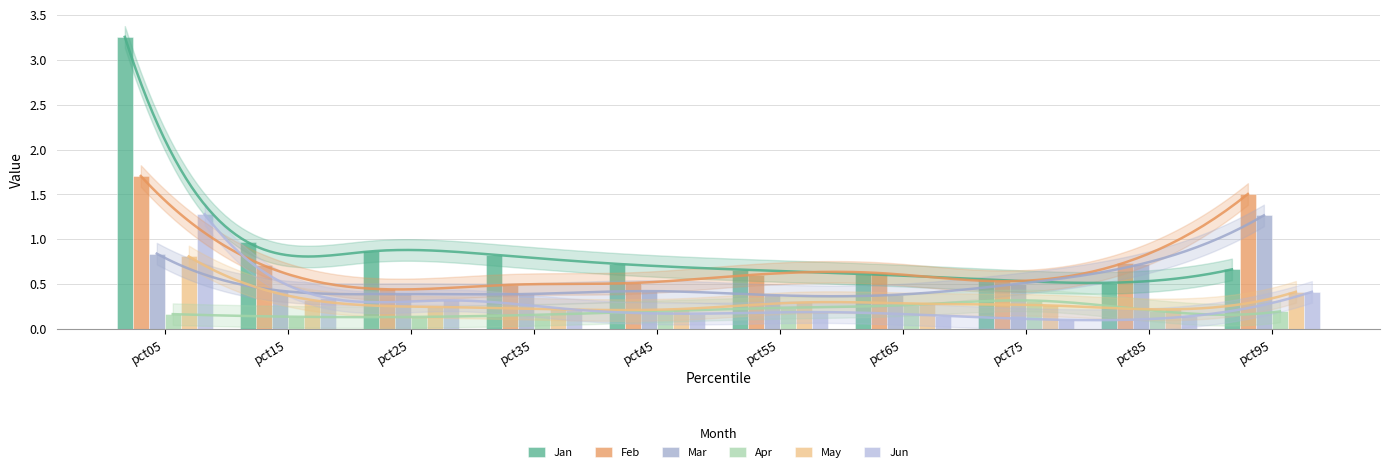

What is the value of the Apr bar at the 5th from the left?

0.2